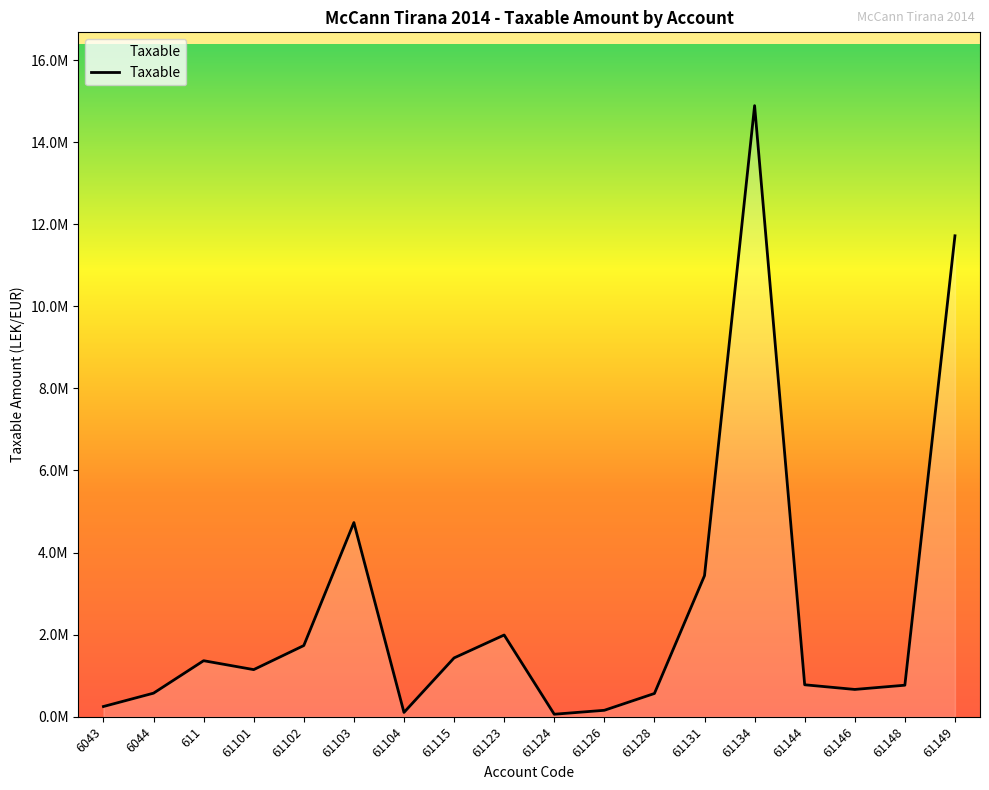

What is the difference between the maximum and minimum values?

14826046.6